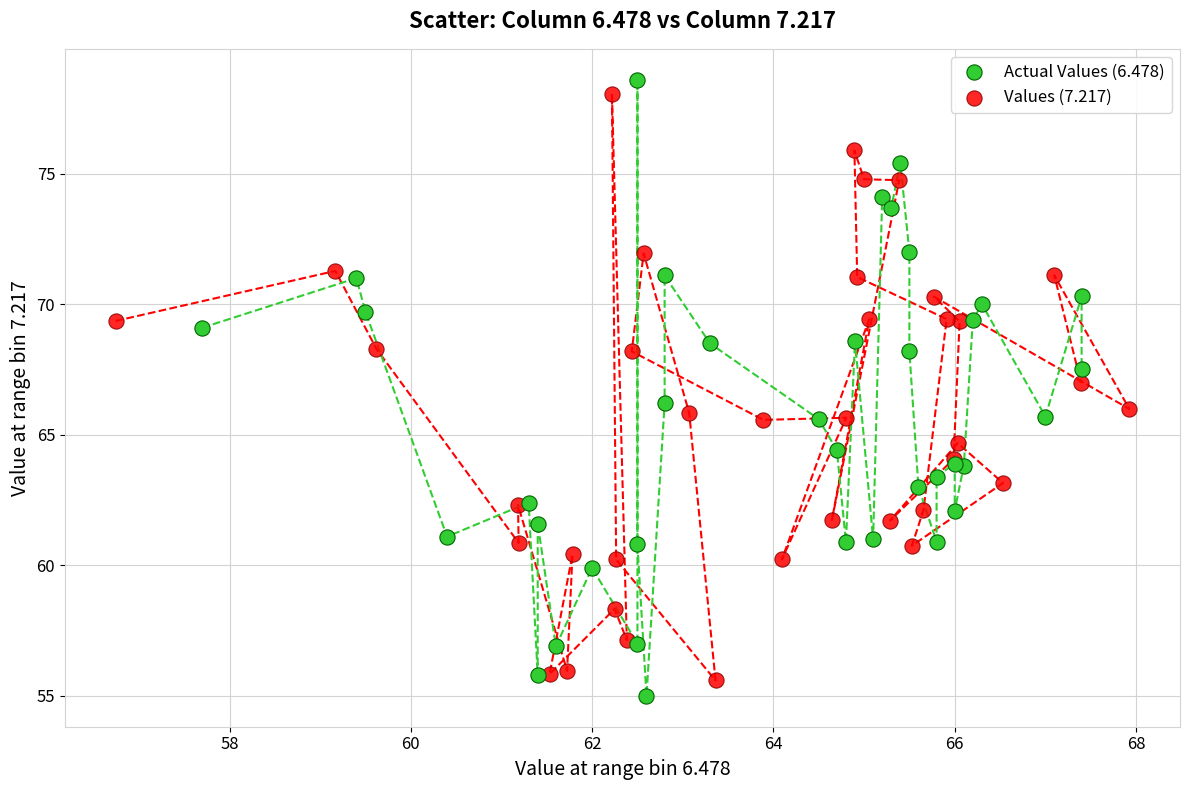

Which series has the widest spread of Y values?

Actual Values (6.478)